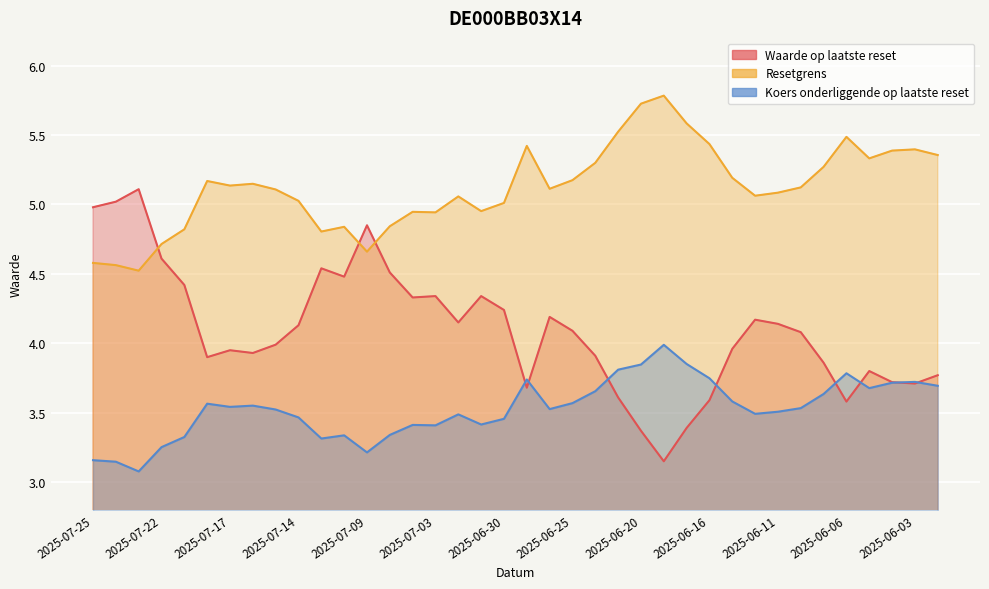

At which category is the sum across all series the highest?

2025-06-23